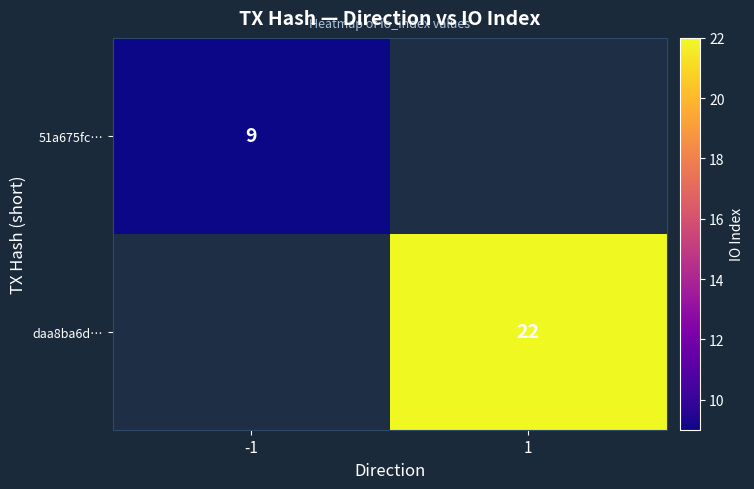

Is it true that daa8ba6d… equals 22 at 1?

True